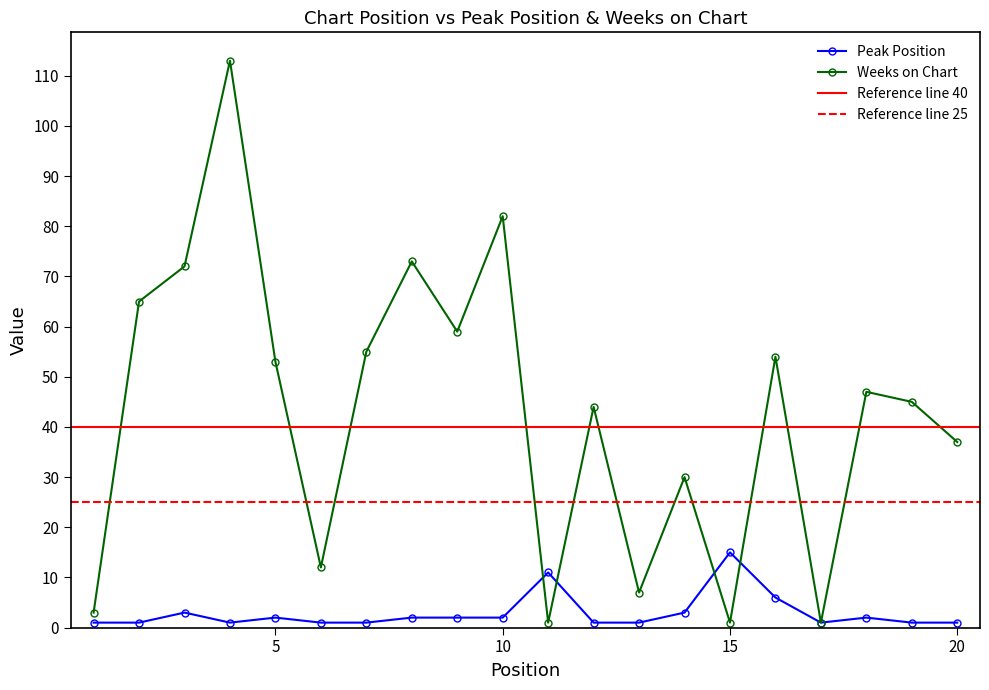

True or false: Weeks on Chart has a value of 73 at 7.

False